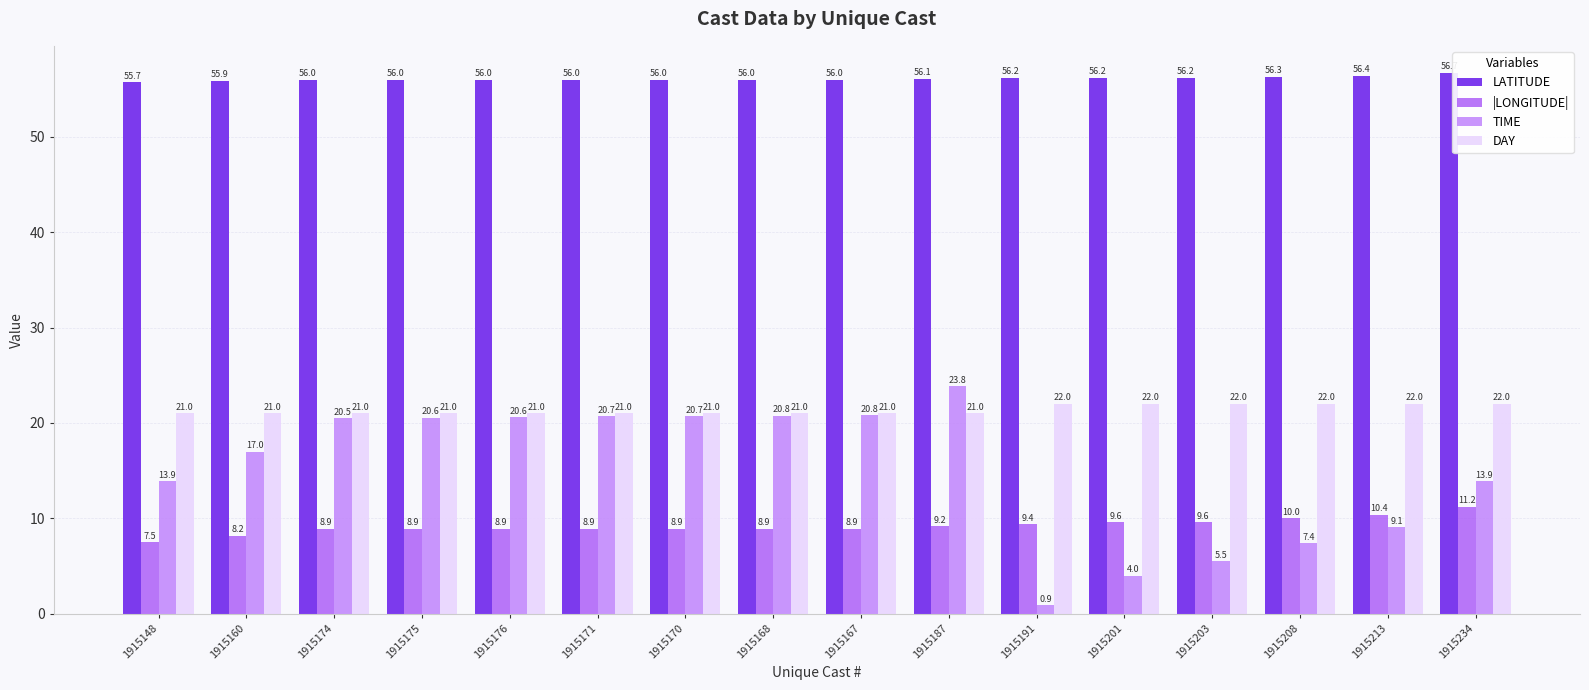

Where does the TIME series first go above 20?

1915174